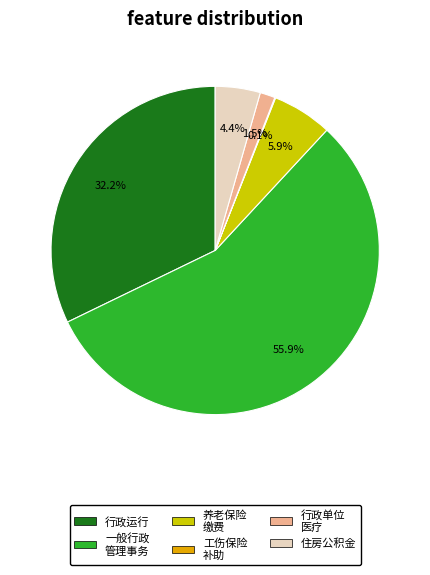

Is there a majority slice in this chart?

Yes